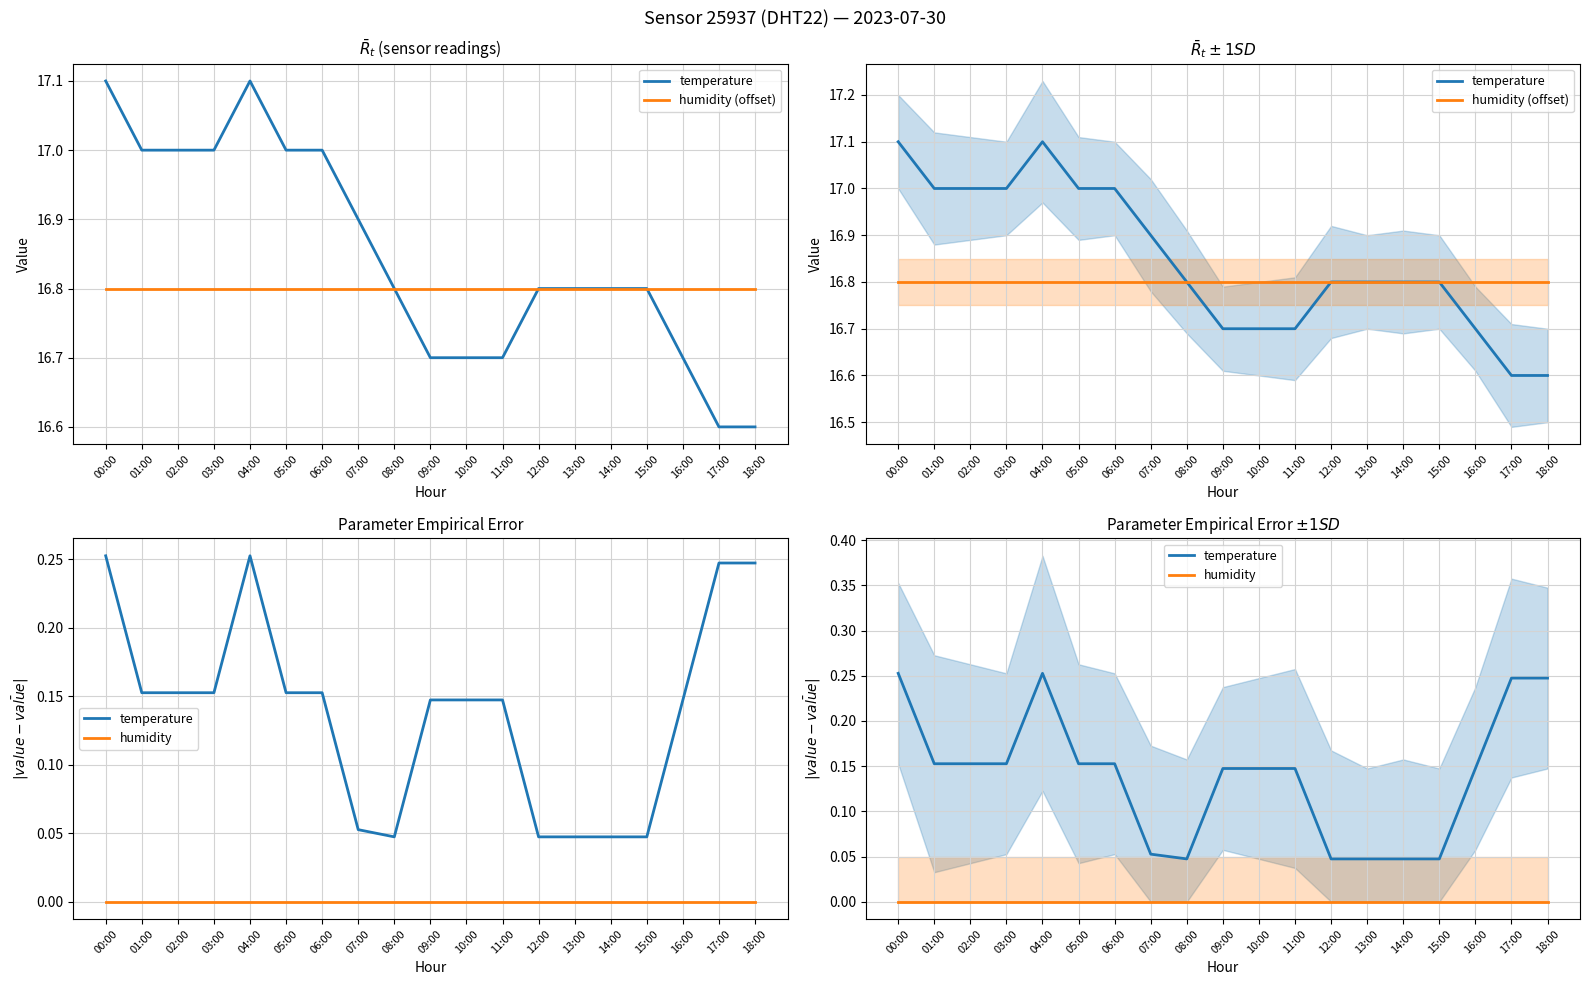

List the series in order of their peak value, highest first.

humidity (offset), temperature, humidity